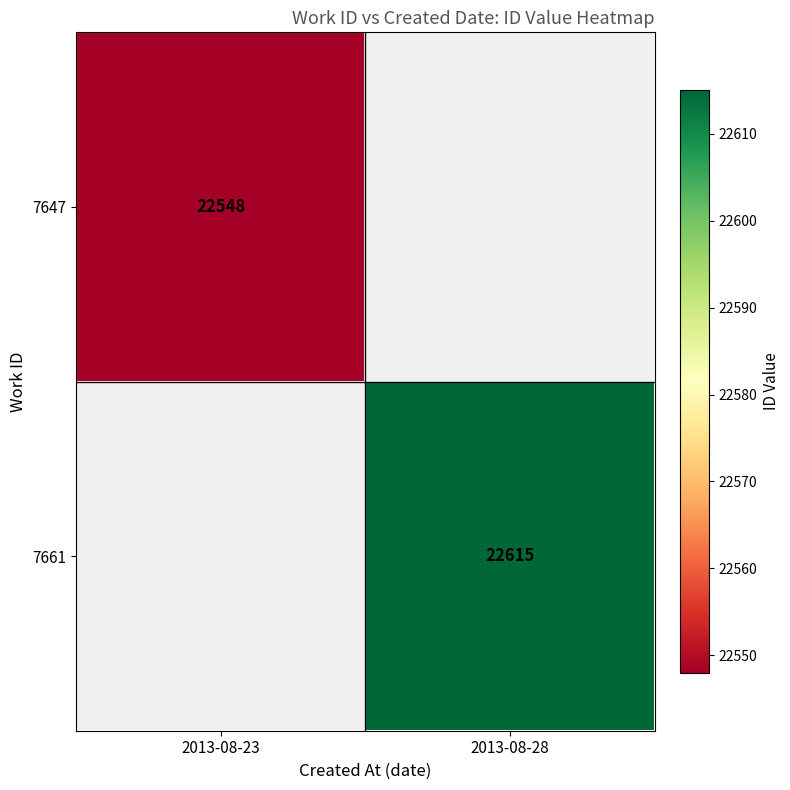

At which category does the chart reach its peak across all series?

2013-08-28